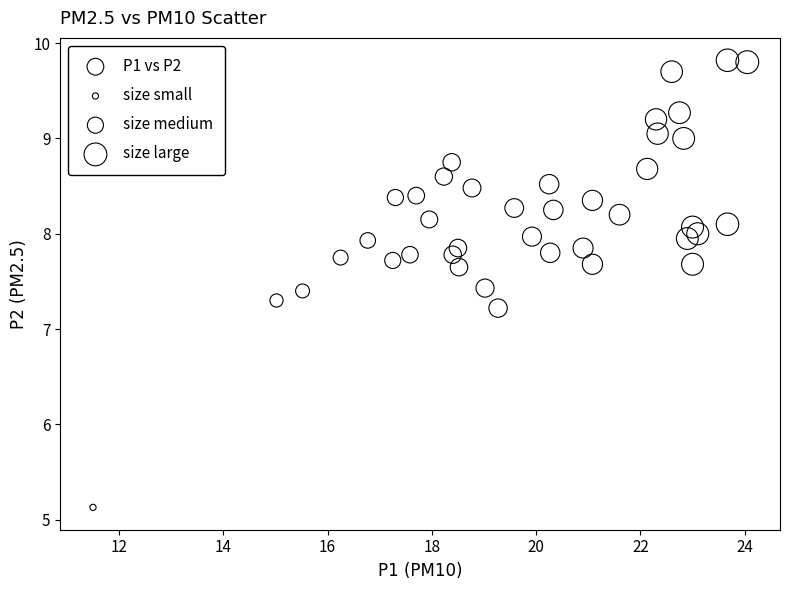

What is the range of Y values (max minus min)?

4.7